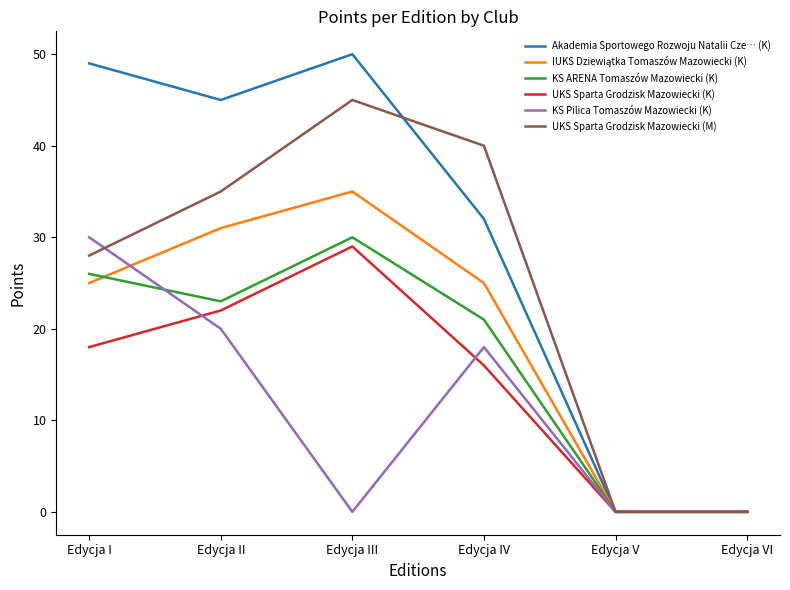

Where is KS ARENA Tomaszów Mazowiecki (K) nearest to the value 15?

Edycja IV